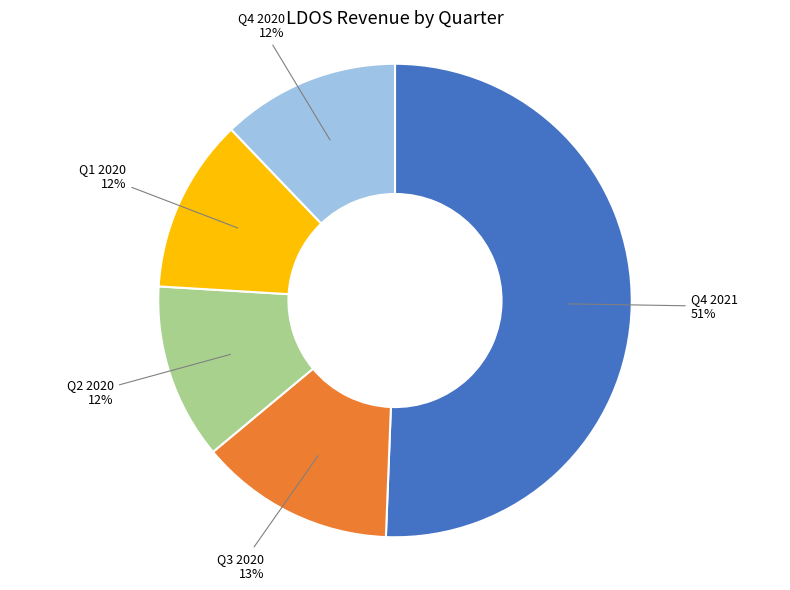

True or false: Q4 2020 accounts for 12% of the total.

True